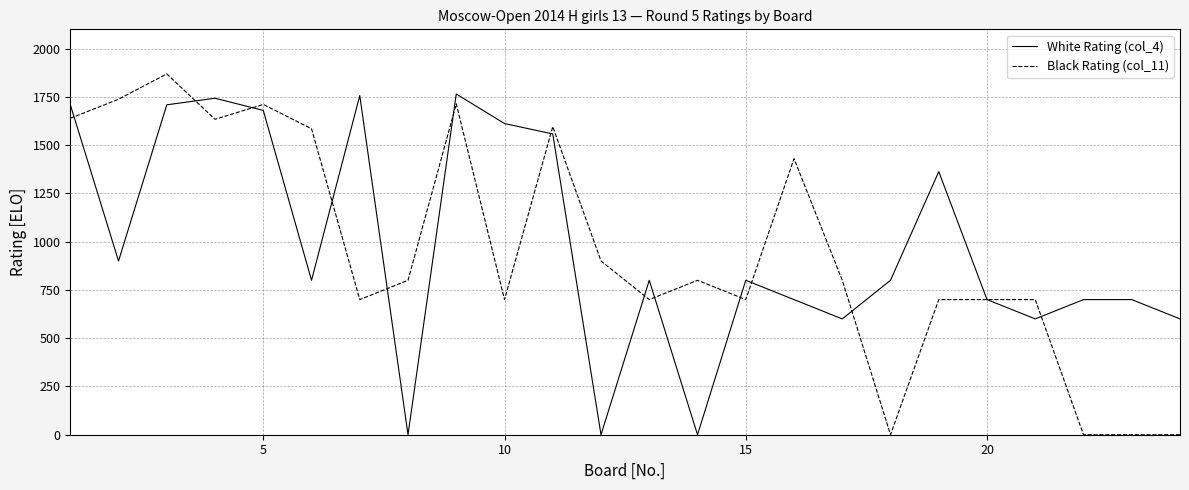

Which series has the largest range (max minus min)?

Black Rating (col_11)